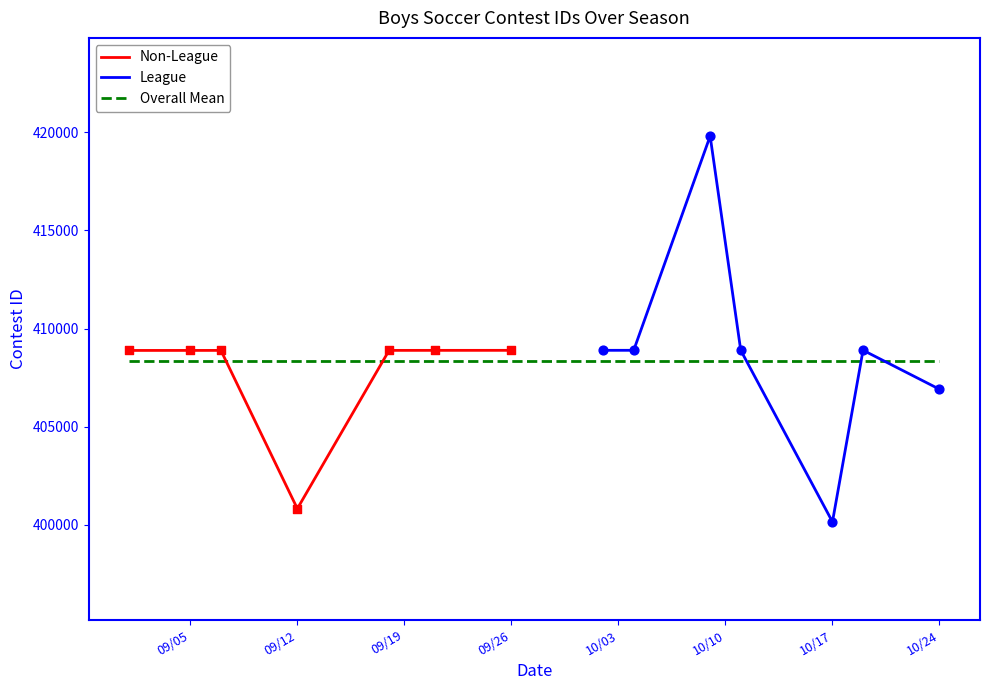

What is the change in value from 10/2/23 to 10/4/23?

+1